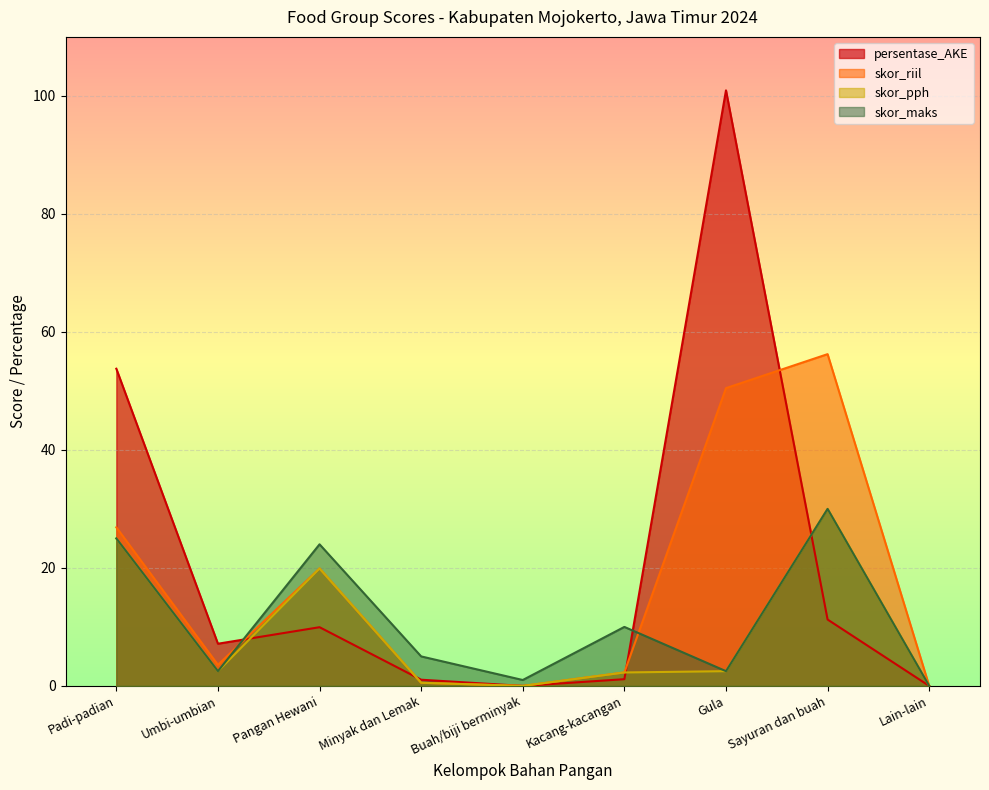

How many lines are shown in the chart?

4